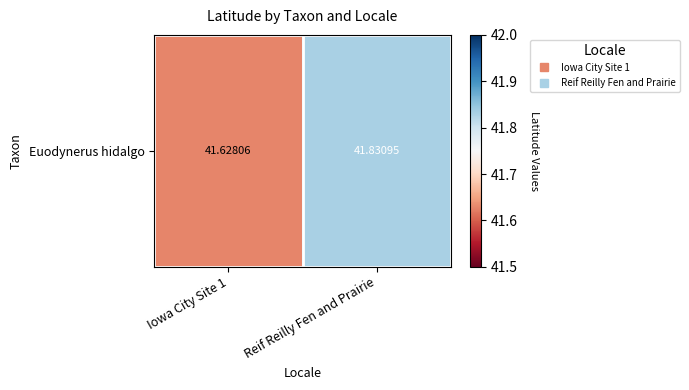

Count the number of data series in this chart.

1